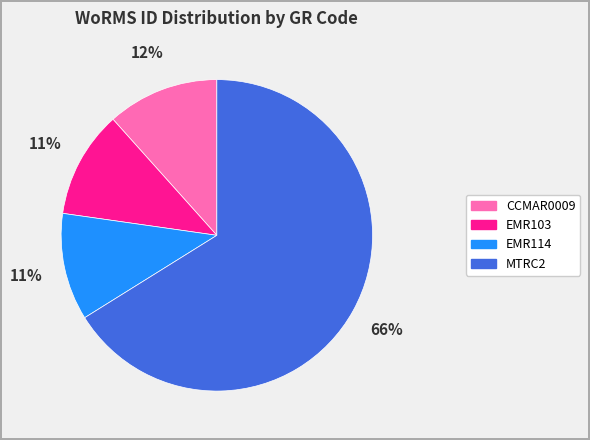

How many segments does this pie chart have?

4